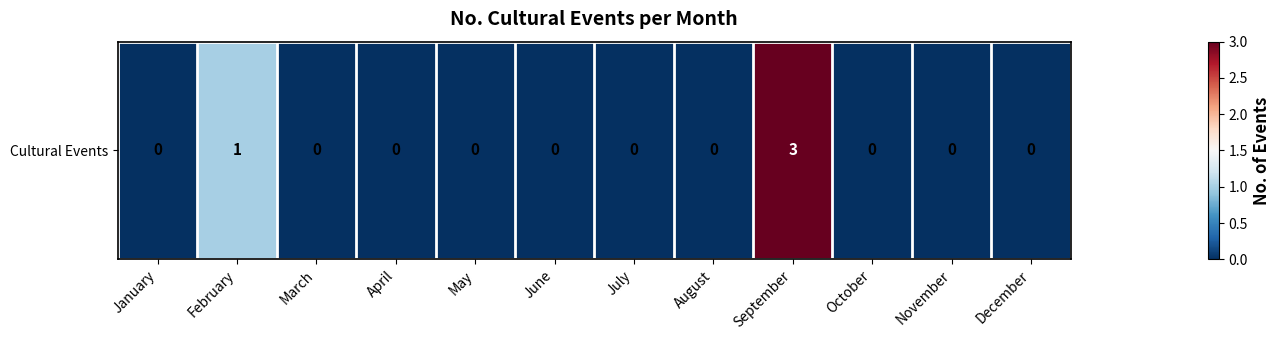

How many values exceed 0?

2